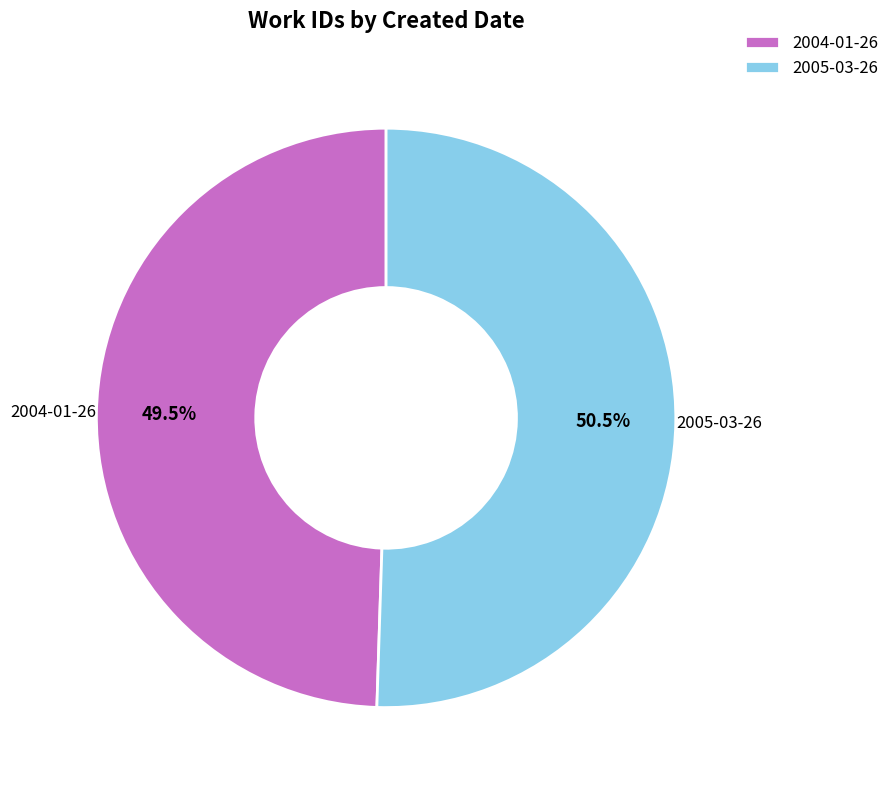

Which has a higher value, 2004-01-26 or 2005-03-26?

2005-03-26